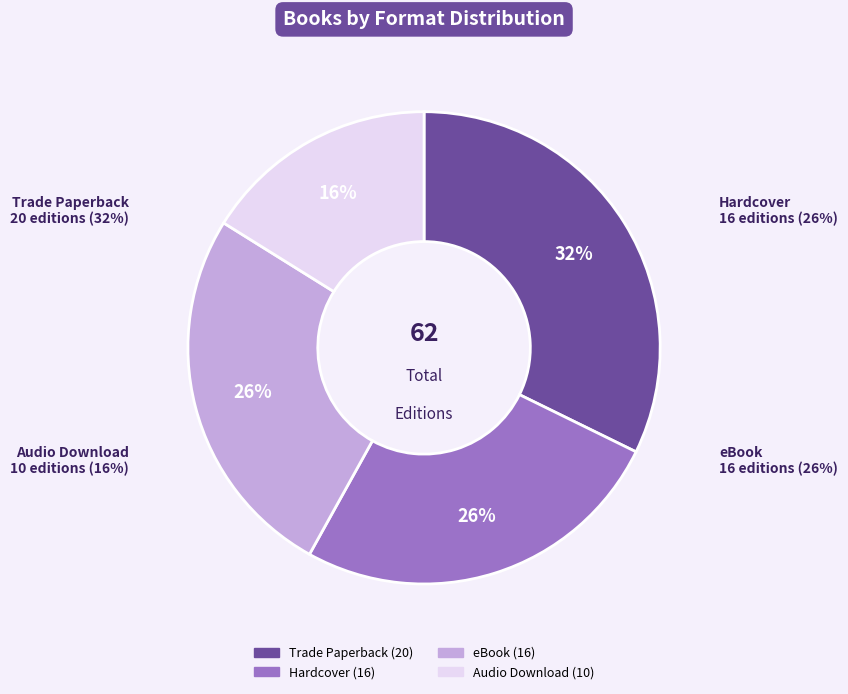

To the nearest percent, what is the difference between the eBook and Trade Paperback slice percentages?

6%